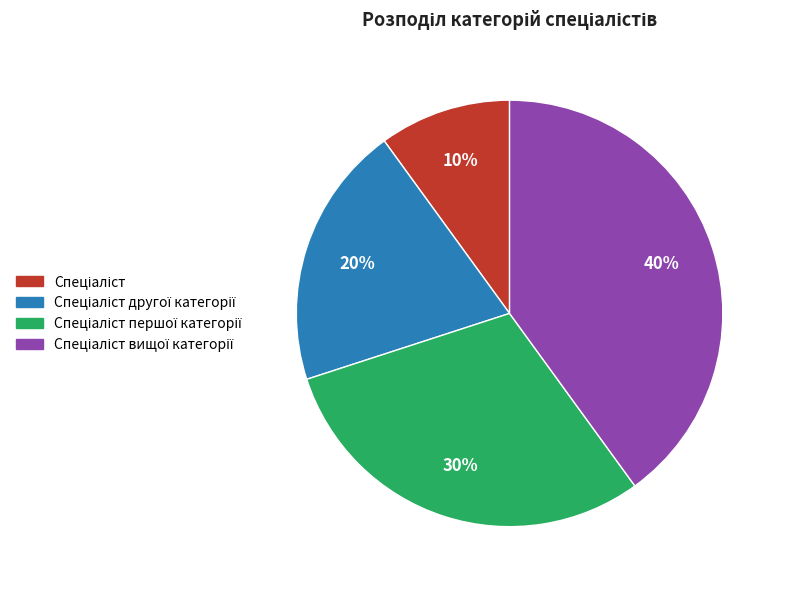

To the nearest percent, what is the difference between the largest and smallest slice percentages?

30%